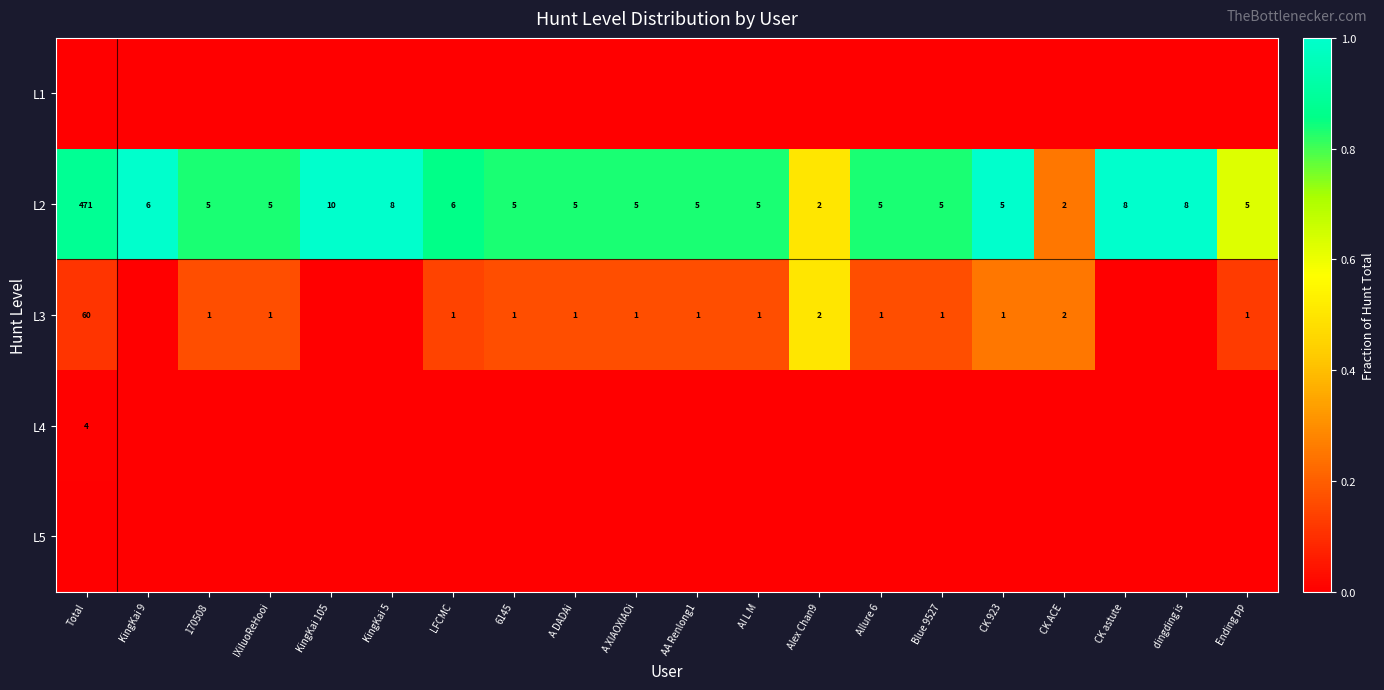

What is the difference between the highest and lowest values at IXiluoReHooi?

0.8